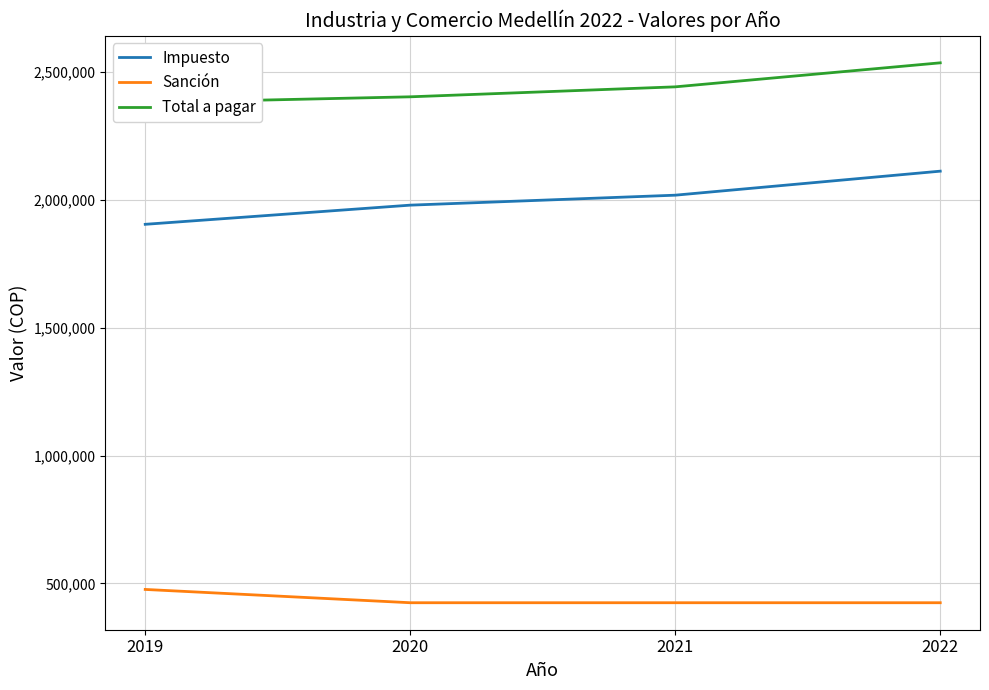

List the series in order of their overall mean, lowest first.

Sanción, Impuesto, Total a pagar